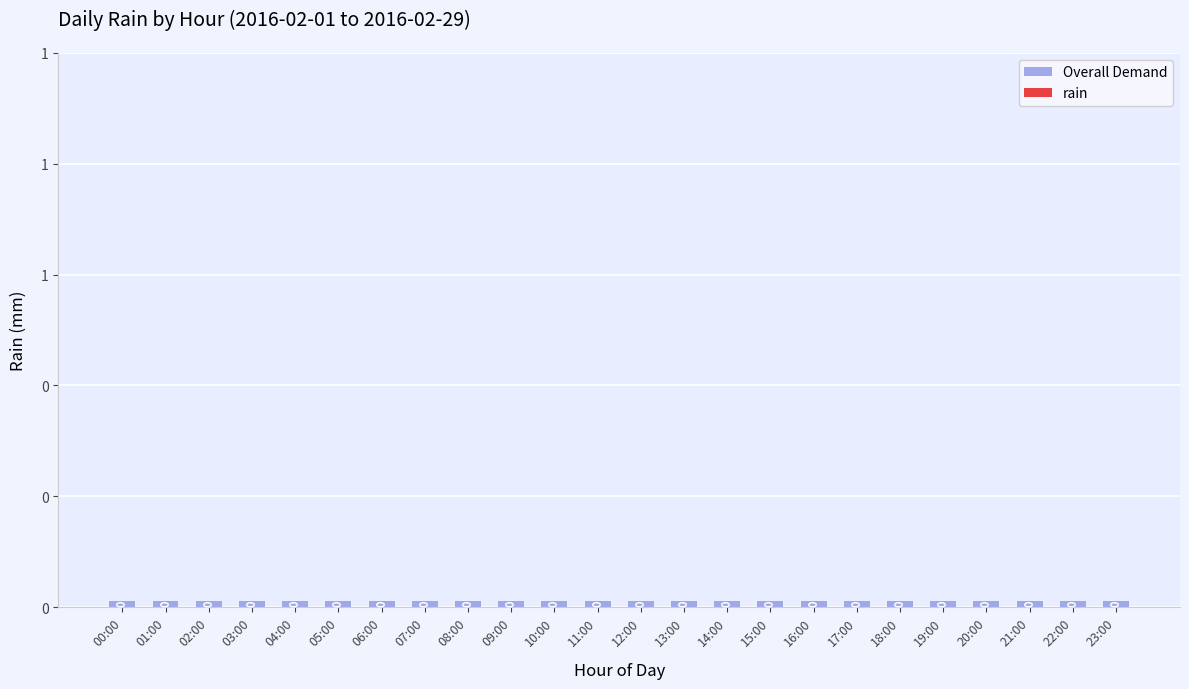

What are all the series names shown in the legend?

Overall Demand, rain